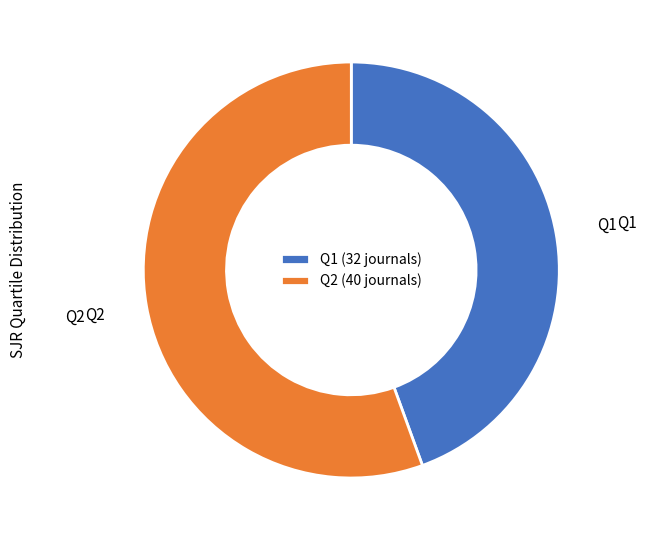

Do Q2 and Q1 together represent more than half of the pie?

Yes